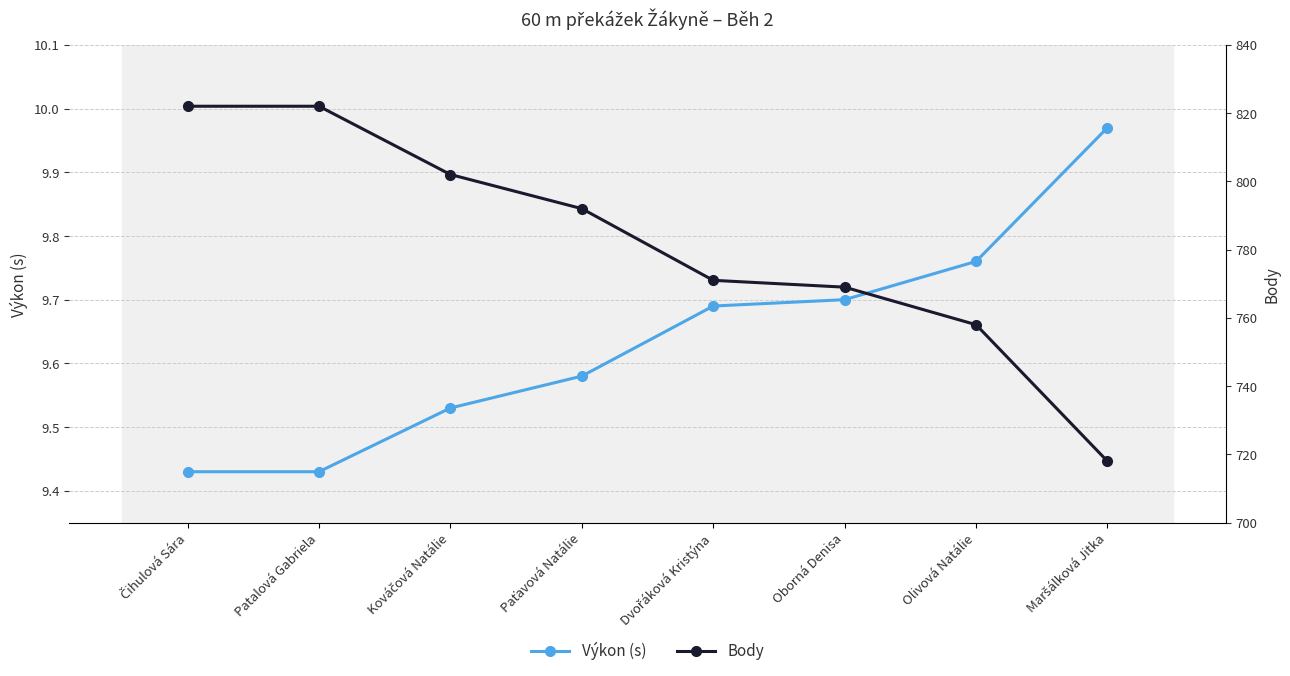

Reading left to right, extract all data points from this chart.

Výkon (s): Čihulová Sára=9.4	Patalová Gabriela=9.4	Kováčová Natálie=9.5	Paťavová Natálie=9.6	Dvořáková Kristýna=9.7	Oborná Denisa=9.7	Olivová Natálie=9.8	Maršálková Jitka=10.0
Body: Čihulová Sára=822.0	Patalová Gabriela=822.0	Kováčová Natálie=802.0	Paťavová Natálie=792.0	Dvořáková Kristýna=771.0	Oborná Denisa=769.0	Olivová Natálie=758.0	Maršálková Jitka=718.0